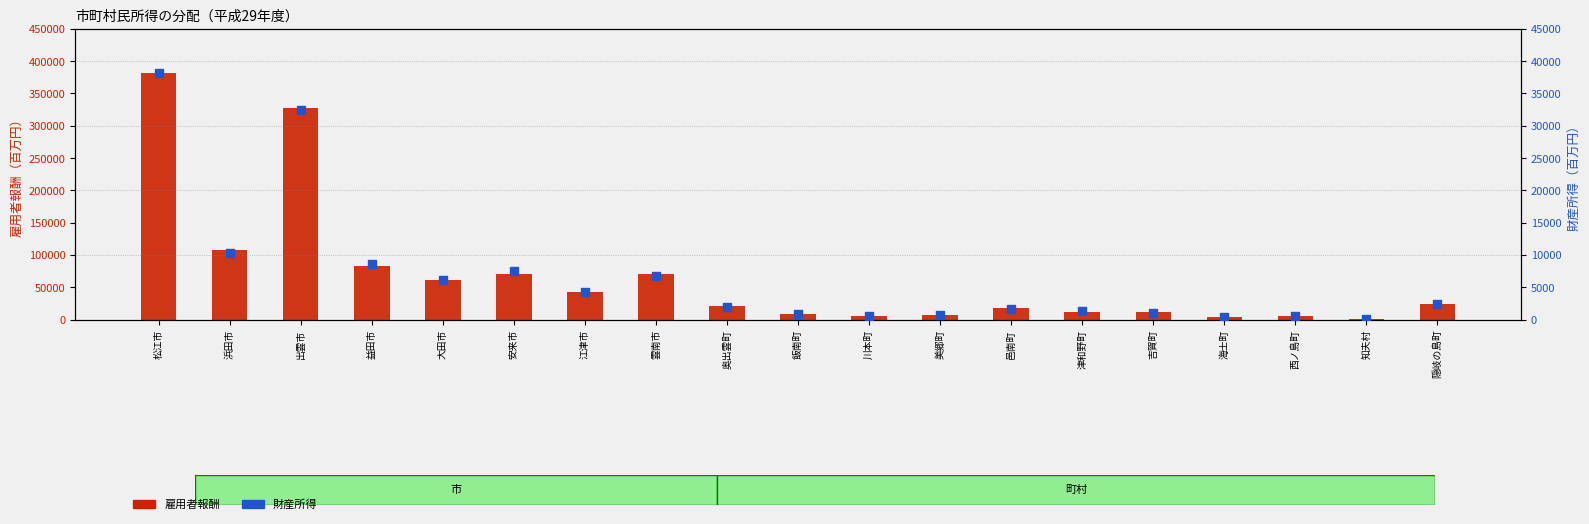

At which category is the sum across all series the highest?

松江市